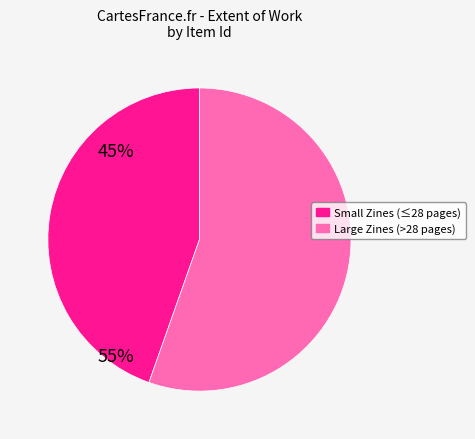

Is there any slice that represents more than half of the pie?

Yes